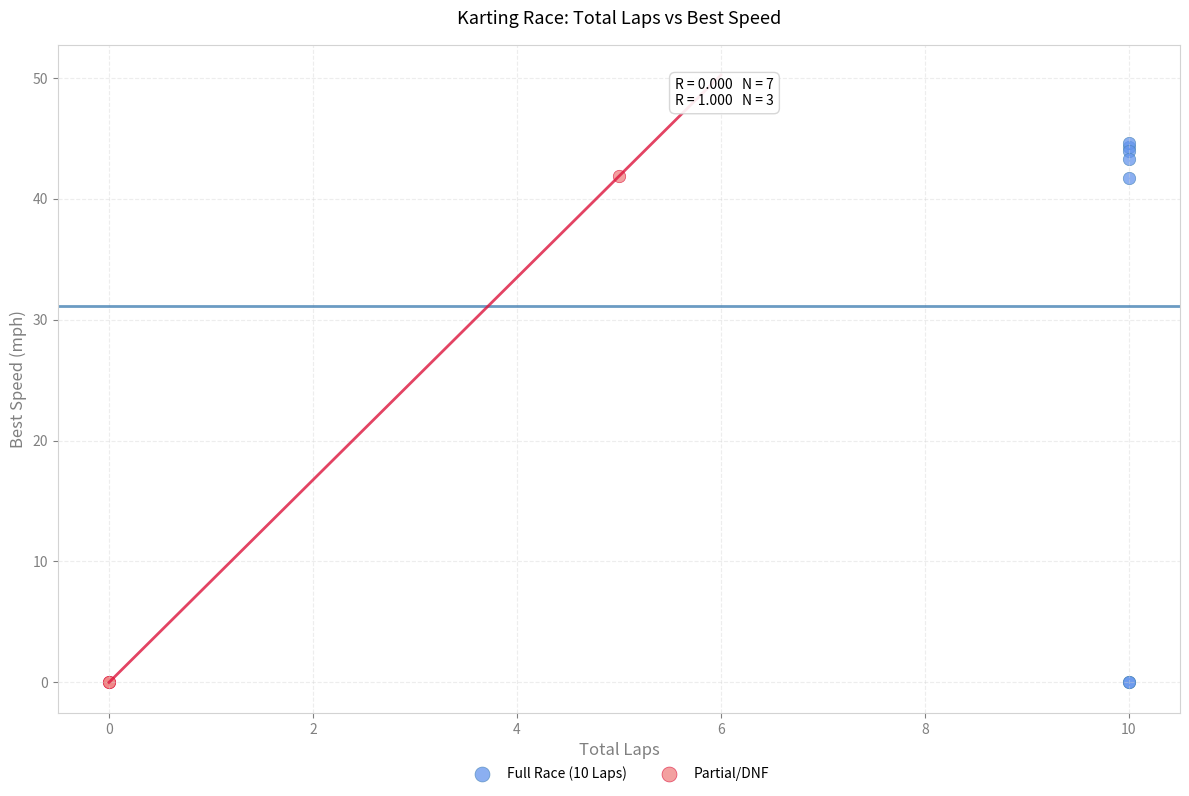

Which series has the largest Y range (max minus min)?

Full Race (10 Laps)